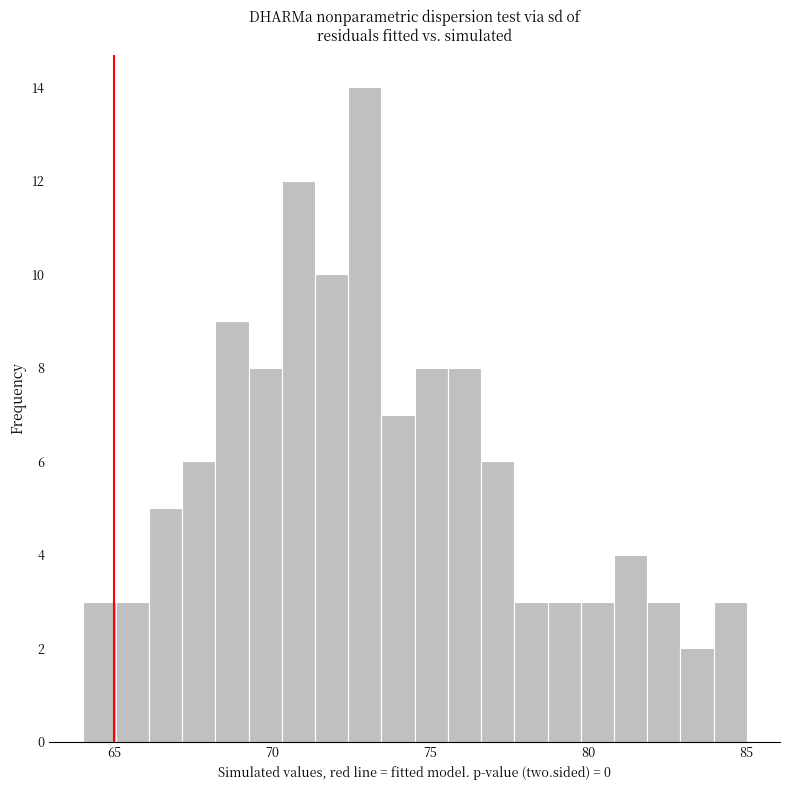

Read against the x-axis, roughly where is the centre of the tallest bar?

73.0